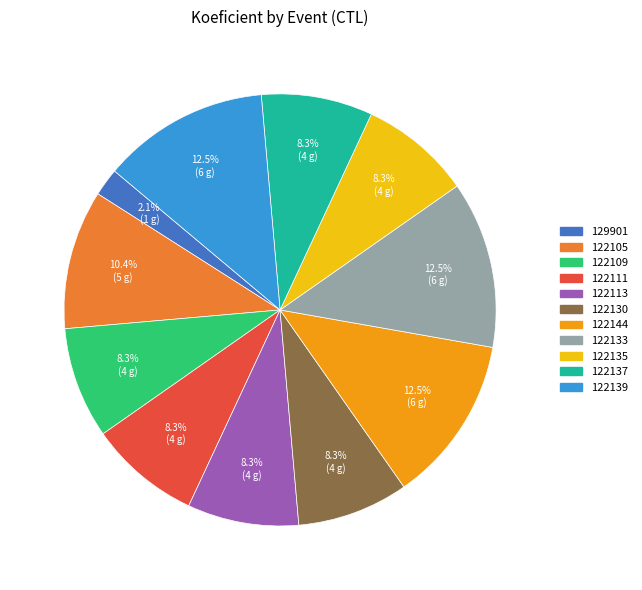

Combined, do 122133 and 122144 account for over 50%?

No